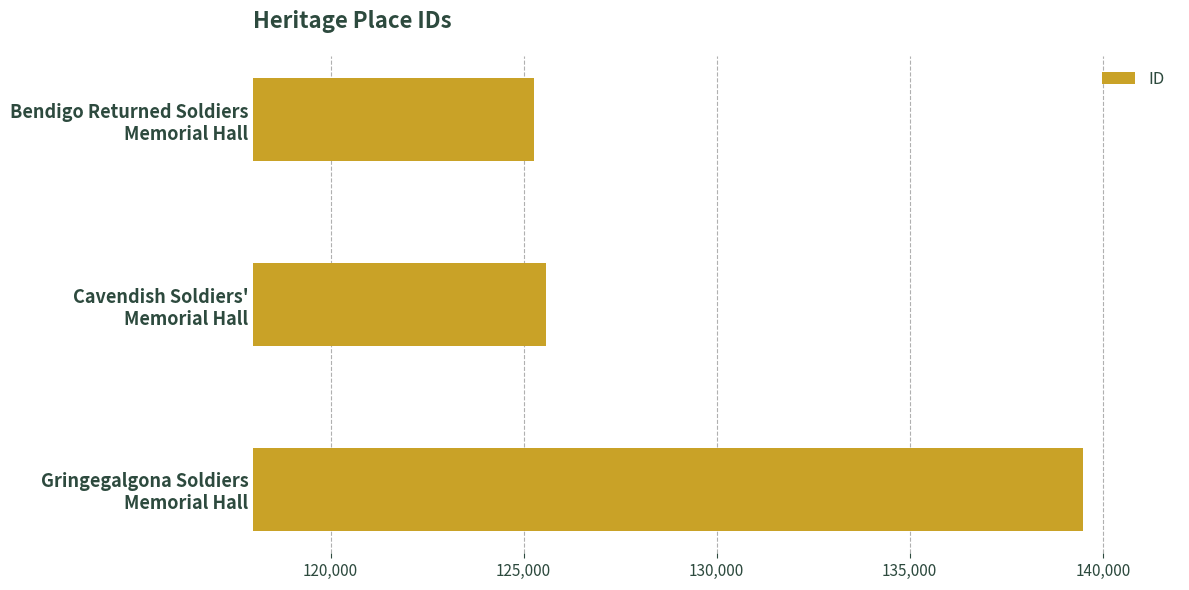

What is the difference between the maximum and minimum values?

14221